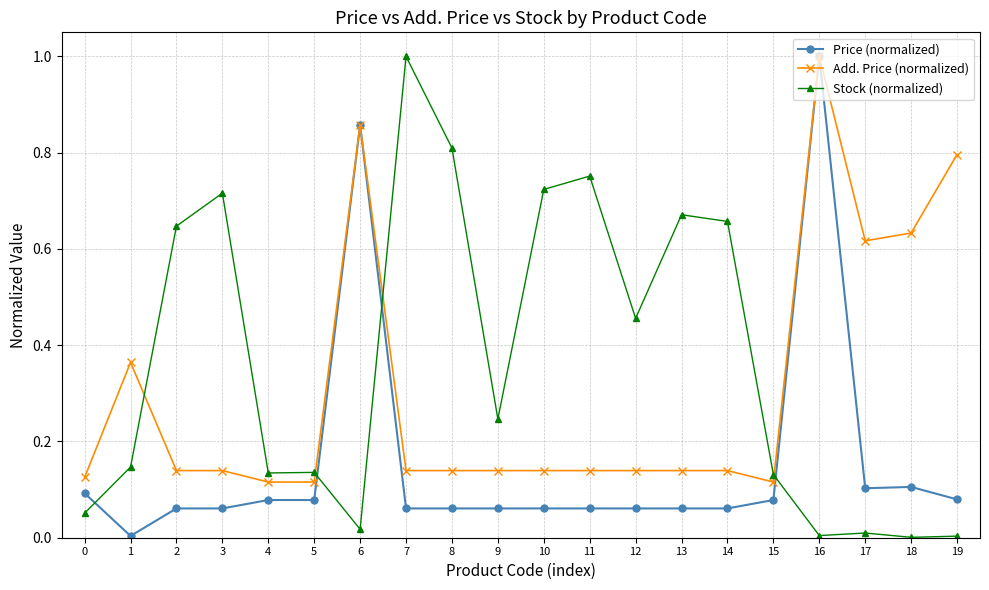

The Stock (normalized) series shows 1.2 at 11. True or false?

False